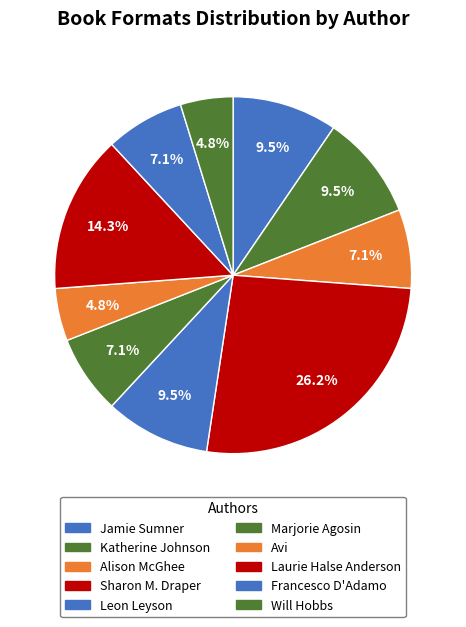

To the nearest percent, what is the difference between the Francesco D'Adamo and Jamie Sumner slice percentages?

2%